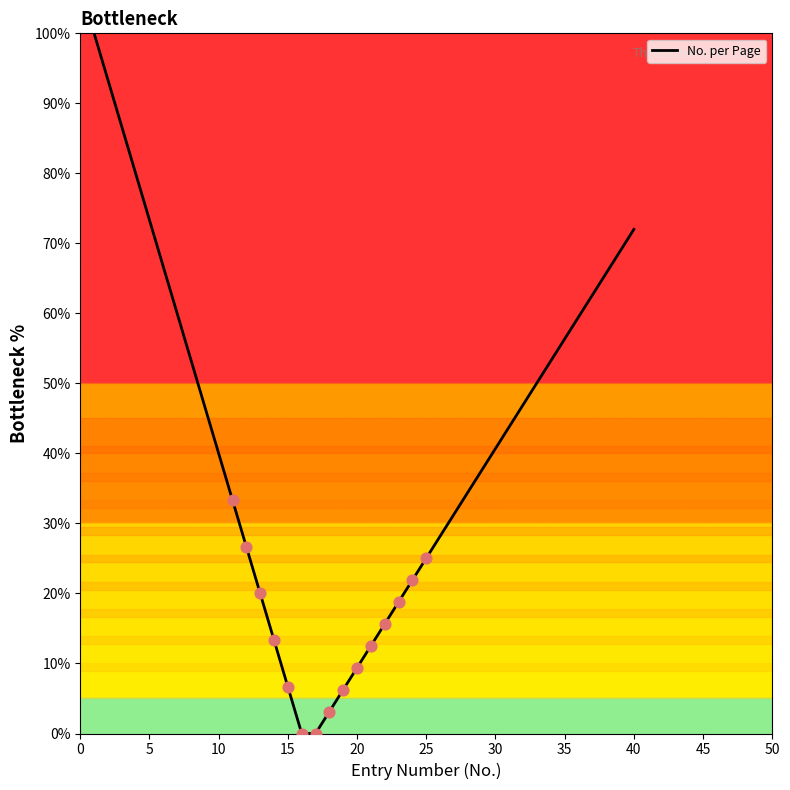

What is the maximum value shown in the chart?

100.0